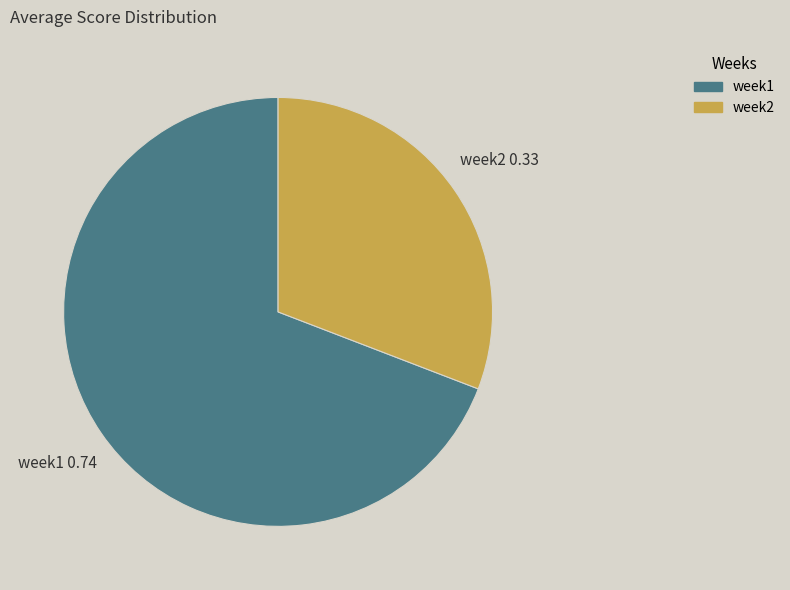

True or false: week1 accounts for 56% of the total.

False